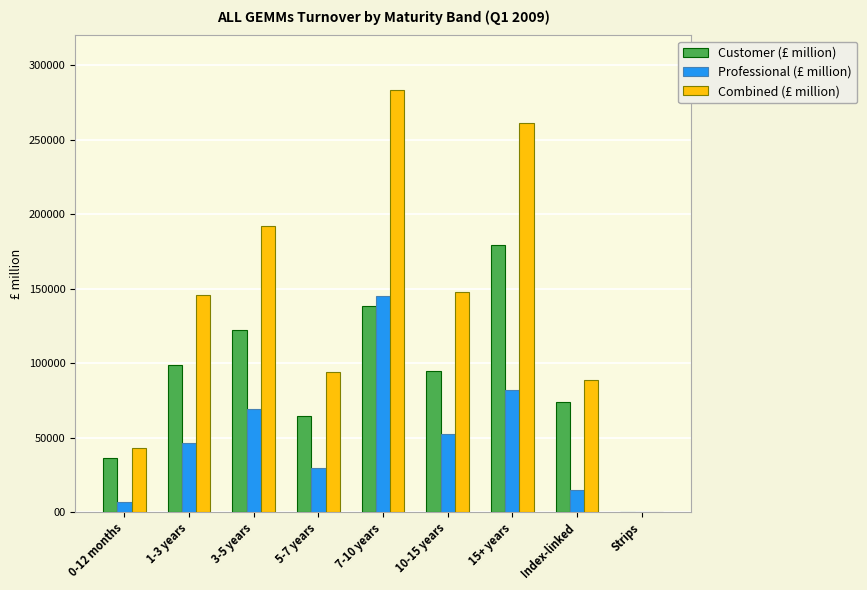

Reading left to right, transcribe all the data shown in this chart.

Customer (£ million): 0-12 months=36362.2	1-3 years=99063.2	3-5 years=122642.8	5-7 years=64913.6	7-10 years=138216.3	10-15 years=94836.8	15+ years=179133.7	Index-linked=74020.5	Strips=411.0
Professional (£ million): 0-12 months=6787.0	1-3 years=46690.0	3-5 years=69484.9	5-7 years=29496.8	7-10 years=145317.7	10-15 years=52788.4	15+ years=81908.6	Index-linked=14922.2	Strips=14.5
Combined (£ million): 0-12 months=43149.2	1-3 years=145753.3	3-5 years=192127.7	5-7 years=94410.4	7-10 years=283534.1	10-15 years=147625.3	15+ years=261042.3	Index-linked=88942.6	Strips=425.5